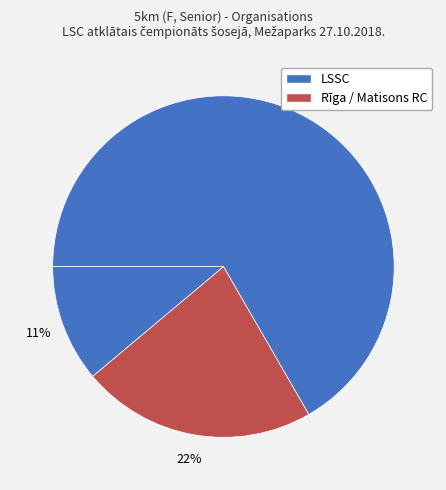

Count the number of slices in the pie.

3